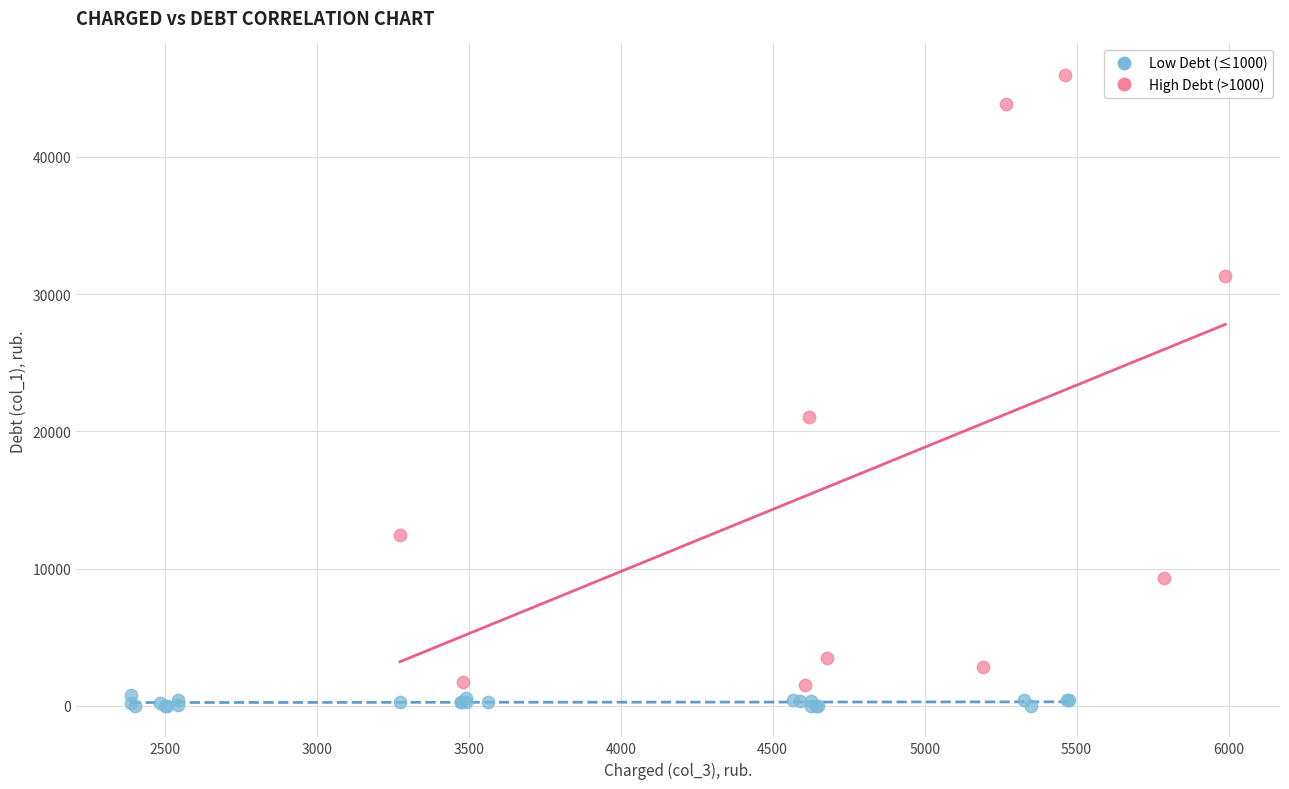

Which series contains the highest Y value?

High Debt (>1000)